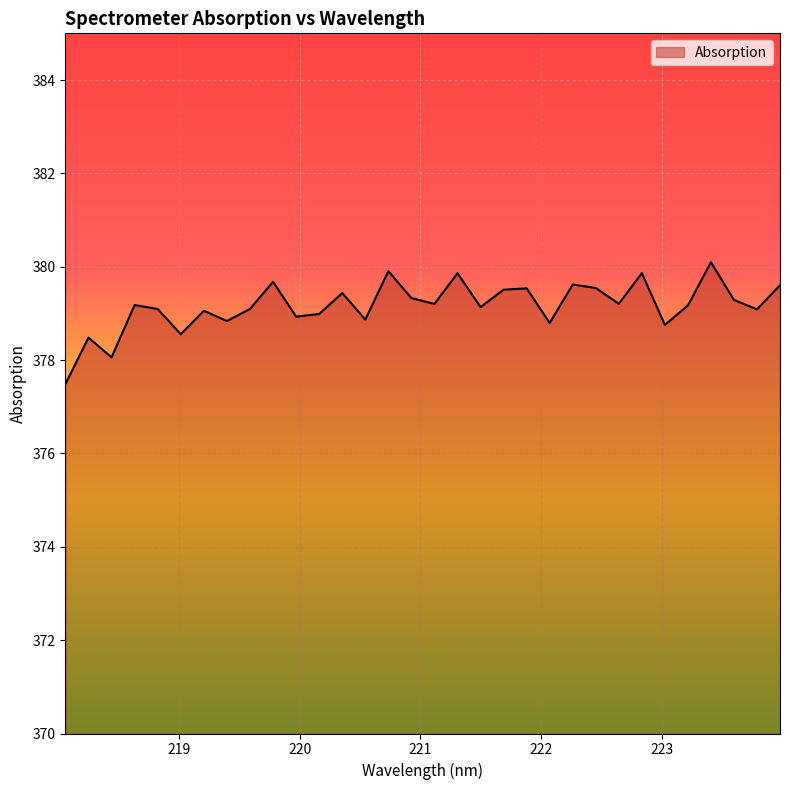

What is the difference between the maximum and minimum values?

2.6